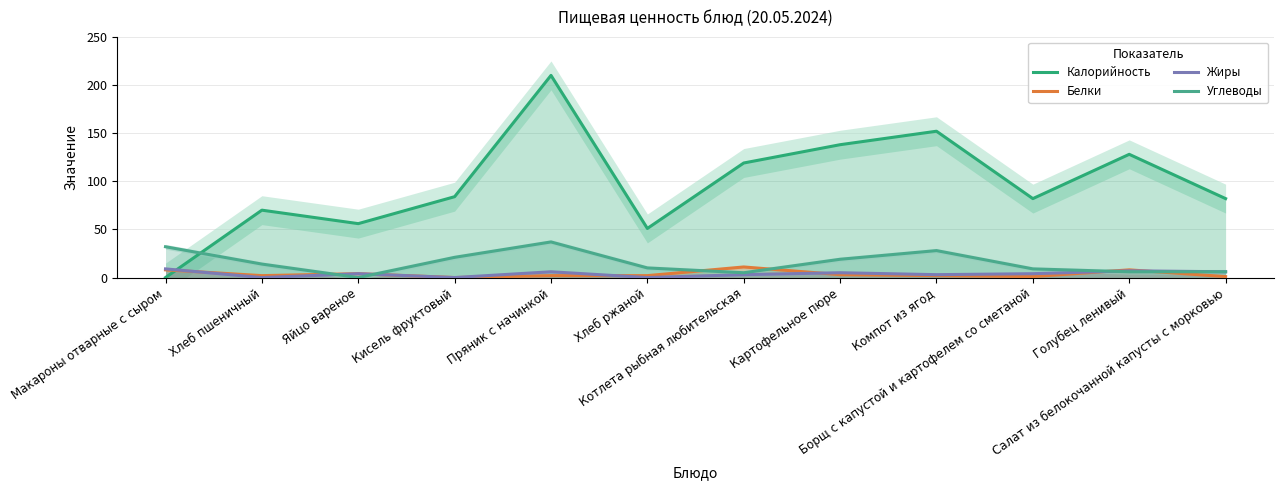

Which category has the highest value across all series?

Пряник с начинкой